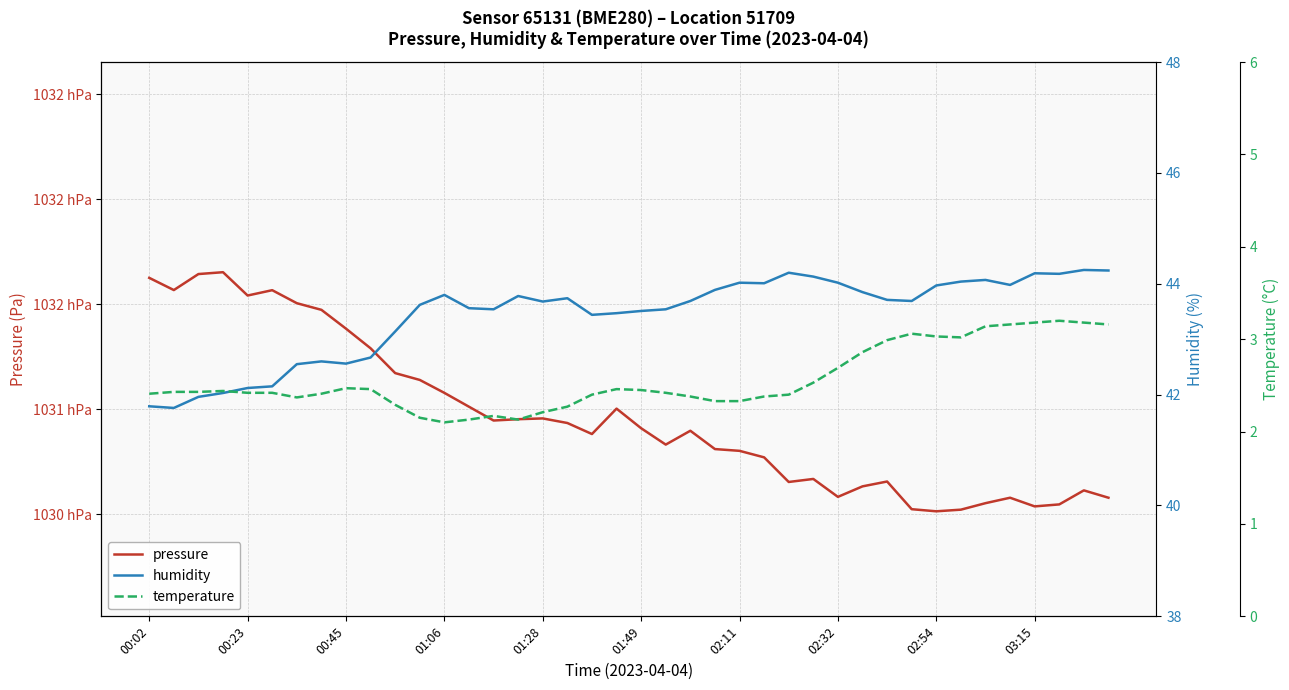

Which series has the largest range (max minus min)?

pressure